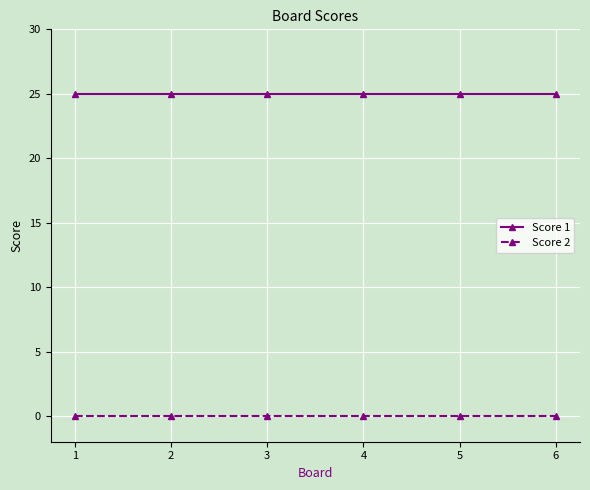

What is the greatest value displayed?

25